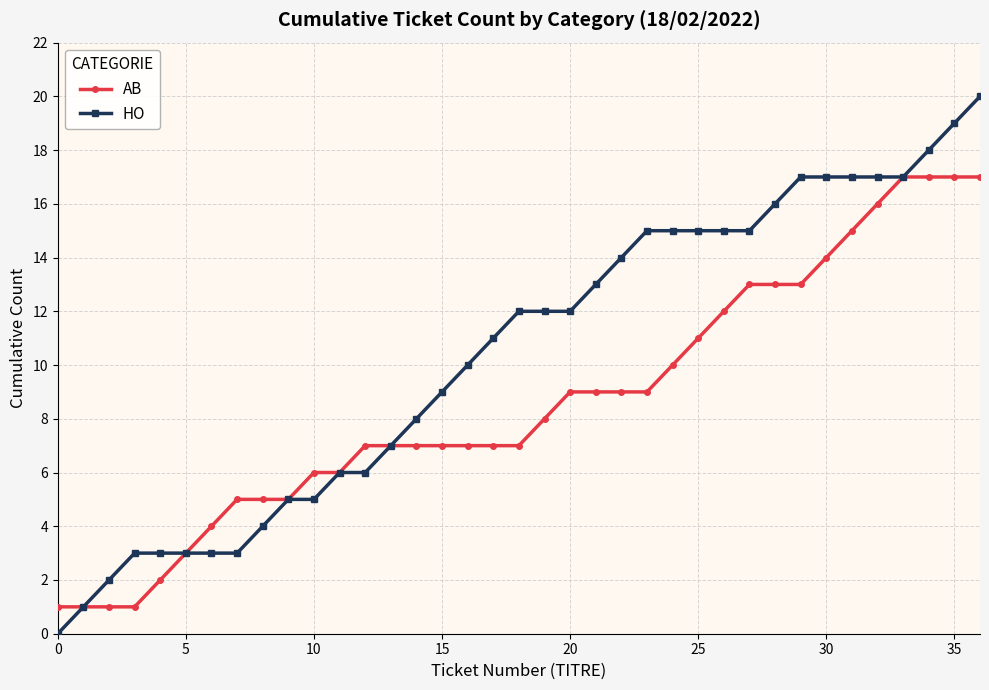

What is the highest value of the HO series?

20